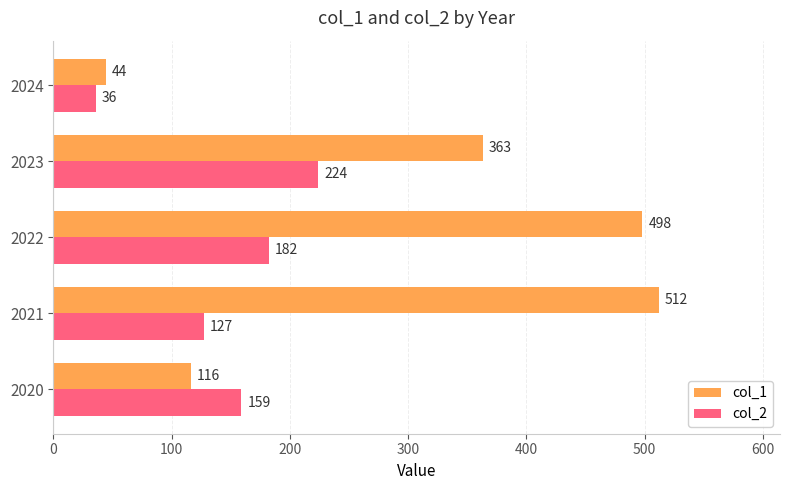

The col_2 series shows 224 at 2023. True or false?

True